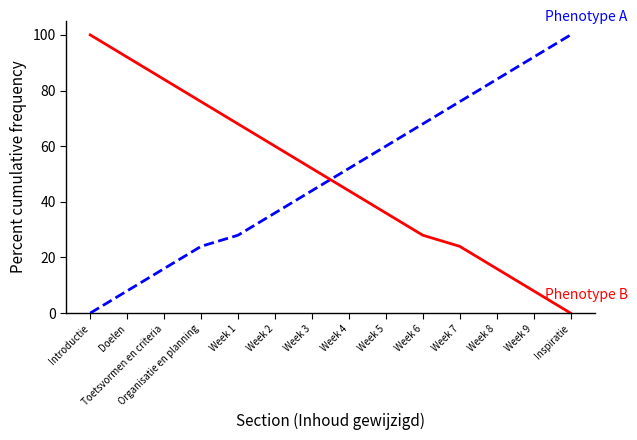

What is the total value across all series at Organisatie en planning?

100.0